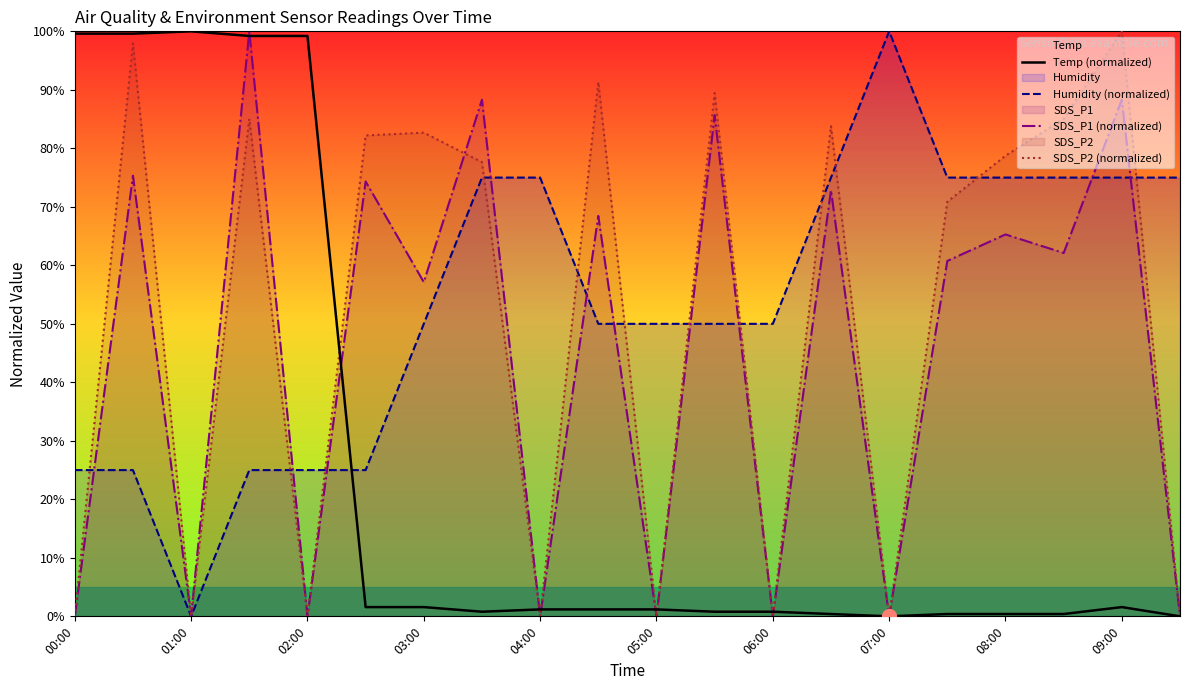

Where does the Temp (normalized) series first go above 1?

00:00